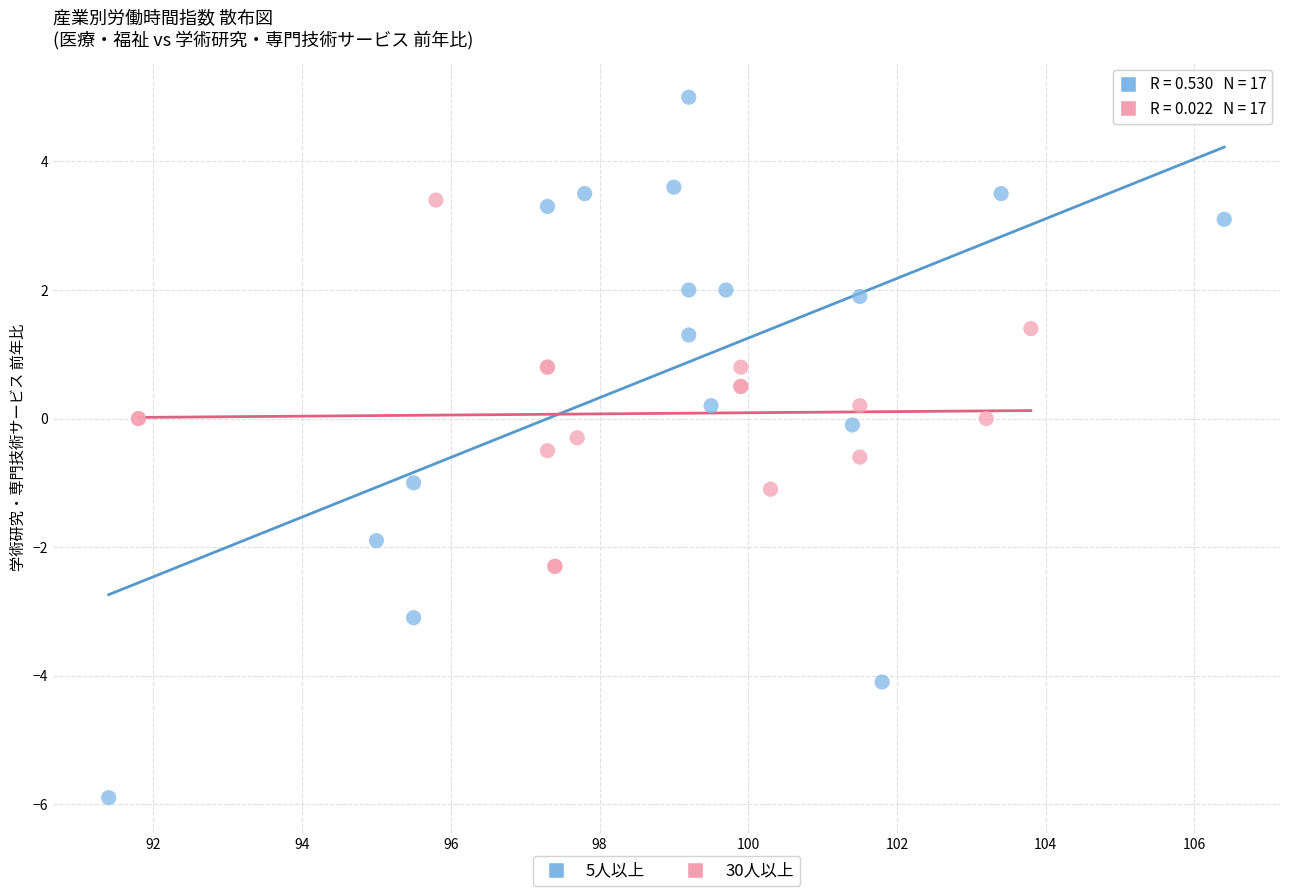

Which series has the widest spread of Y values?

5人以上